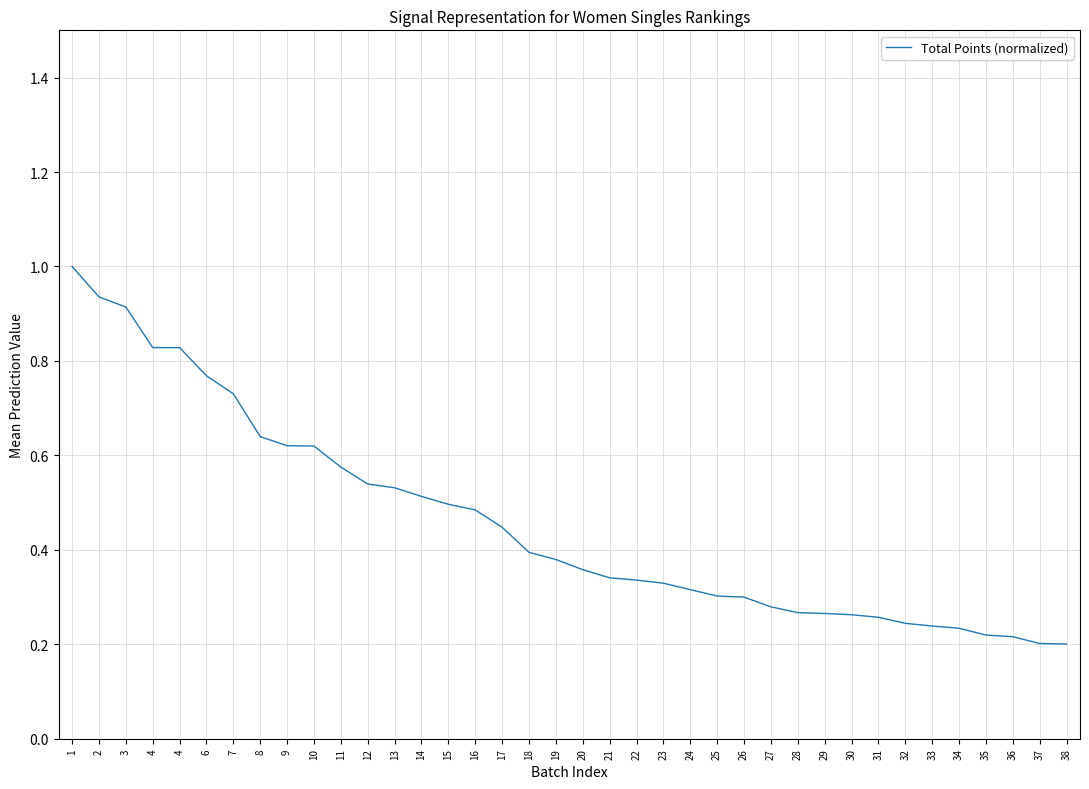

The value at 11 is 1.0. True or false?

False